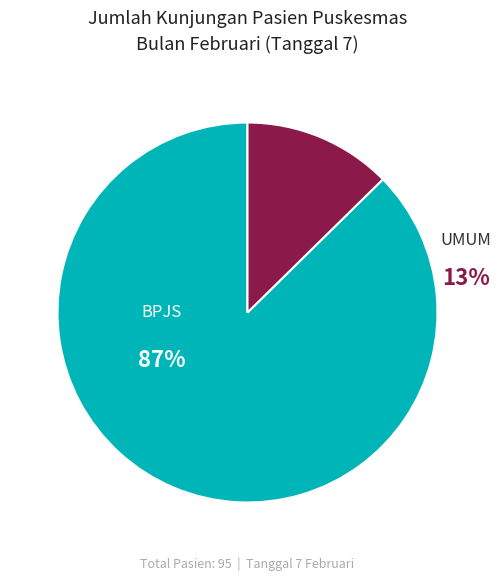

How much of the chart is everything except JUMLAH PASIEN UMUM?

87.4%